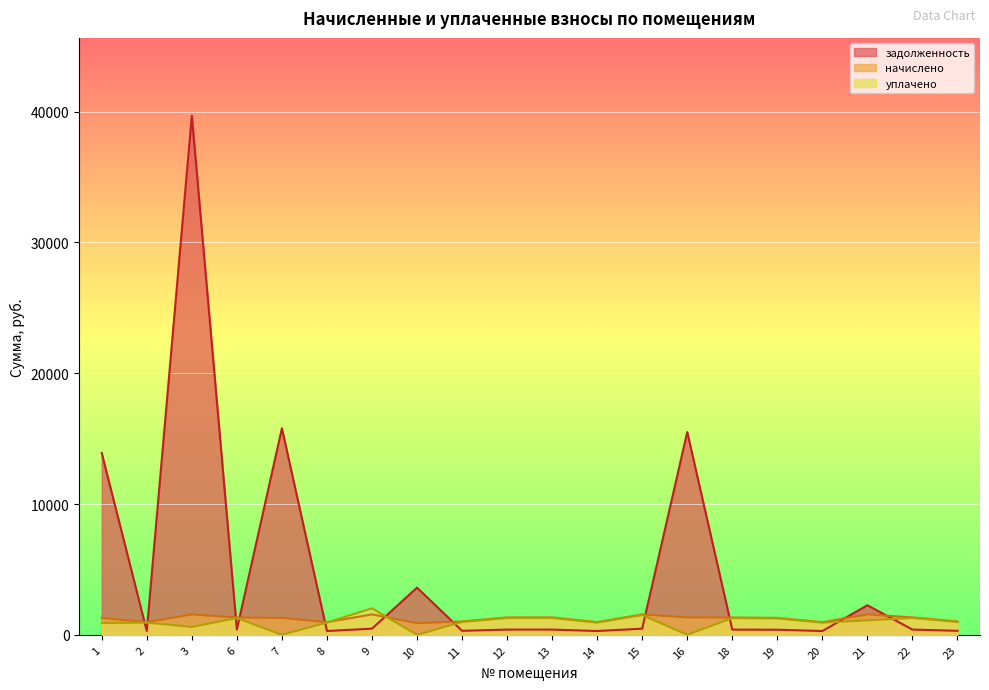

How many data points in задолженность are above 398?

11